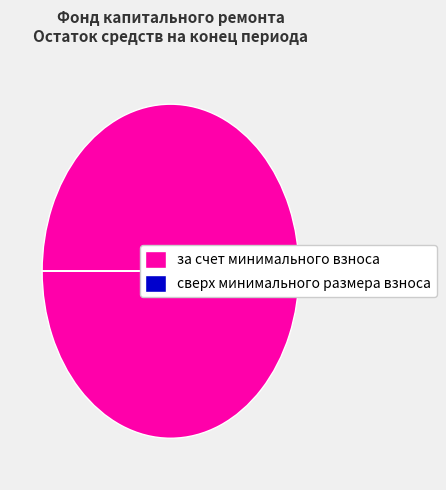

To the nearest percent, what portion does за счет минимального взноса represent?

100%